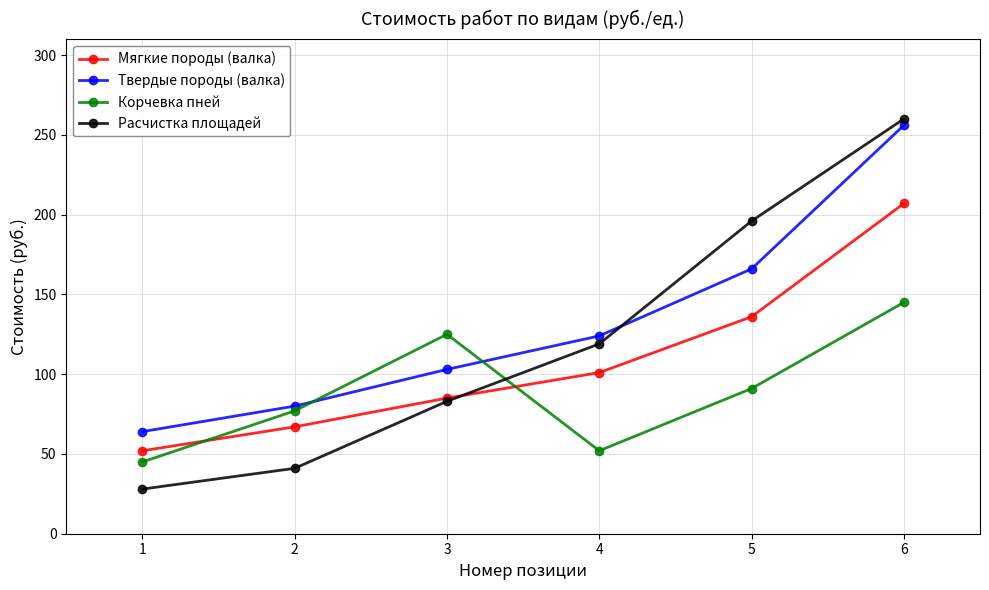

What is the value of the Расчистка площадей point at the 3rd from the left?

83